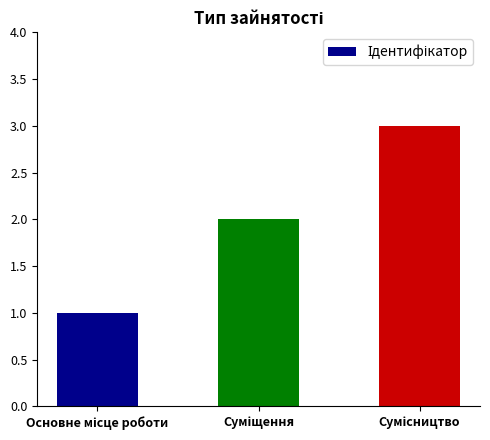

How many bars are there in total?

3